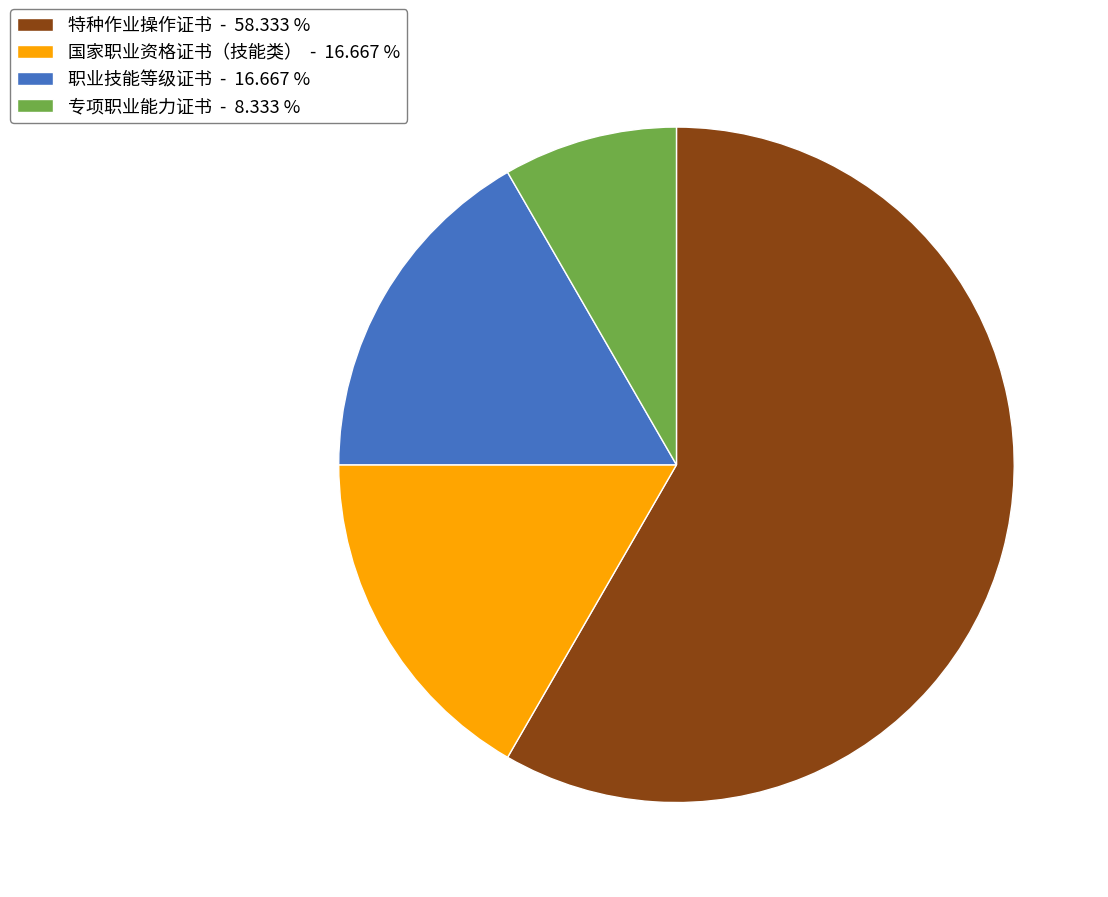

What is the ratio of the value at 专项职业能力证书 - 8.333 % to the value at 职业技能等级证书 - 16.667 %?

0.5